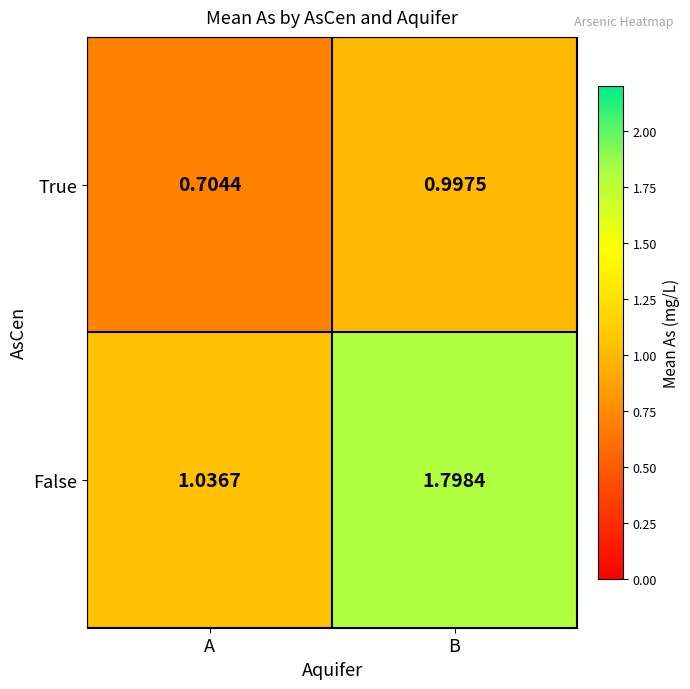

At which category is the sum across all series the highest?

B